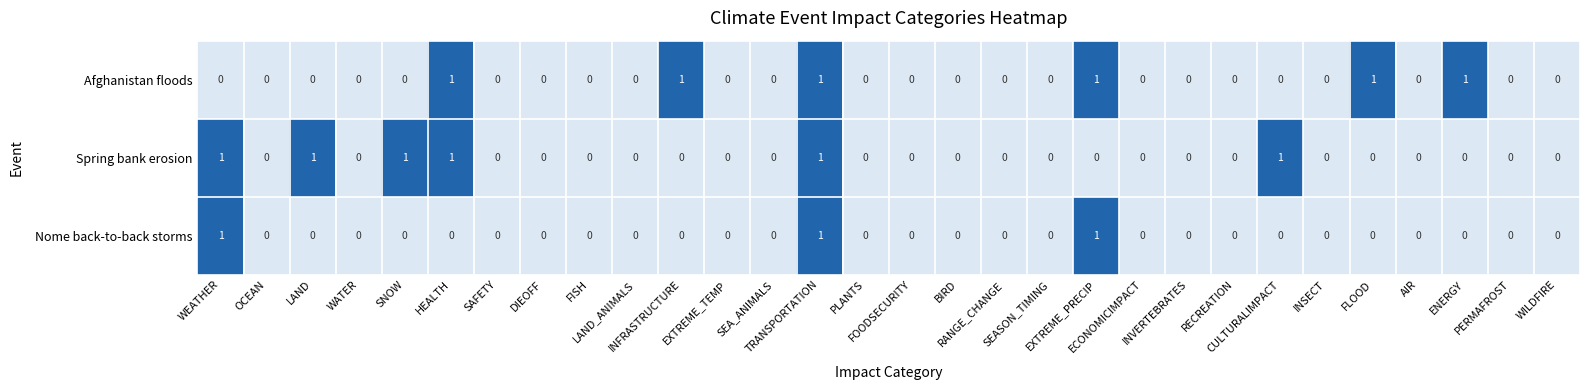

What is the sum of all Nome back-to-back storms values?

3